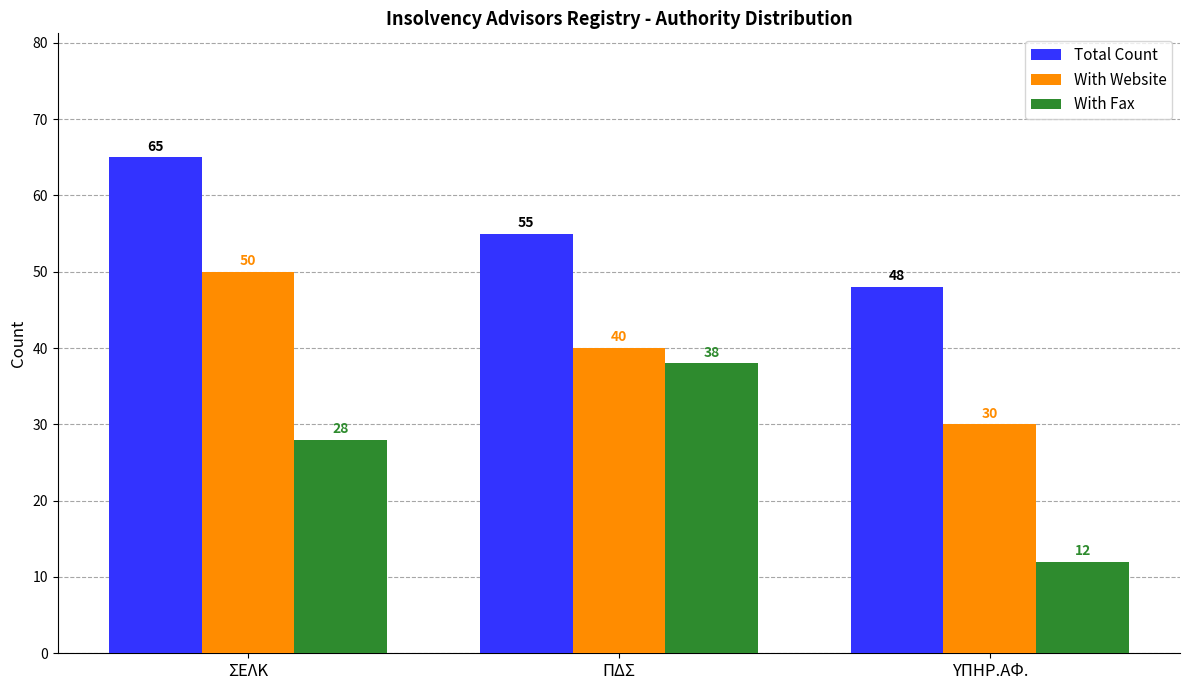

Count the number of categories in the chart.

3